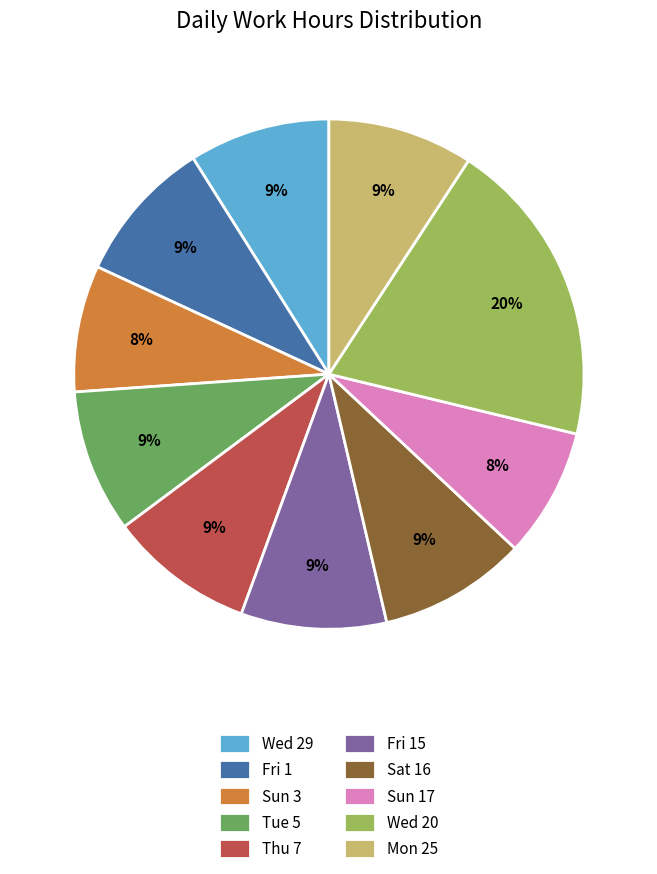

Does Fri 15 account for over 50% of the chart?

No